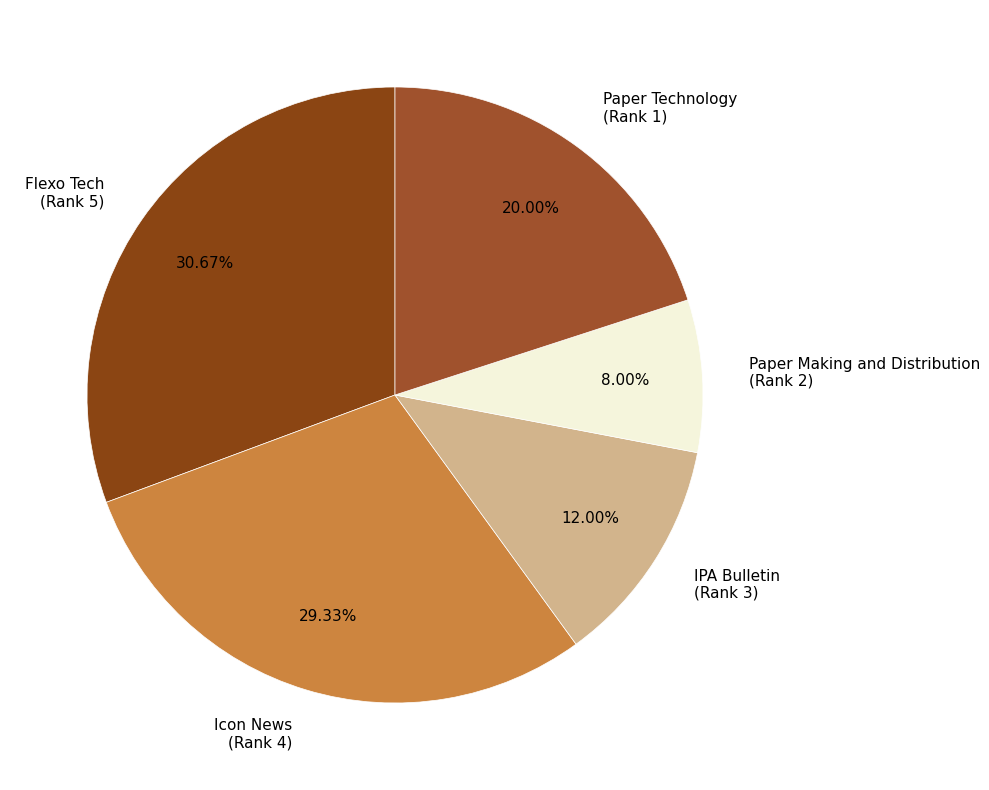

Do IPA Bulletin (Rank 3) and Icon News (Rank 4) together represent more than half of the pie?

No